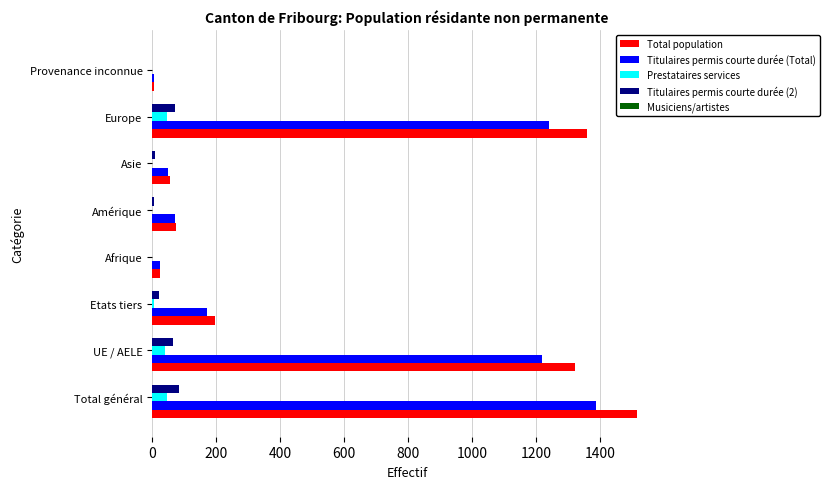

What is the sum of all Titulaires permis courte durée (Total) values?

4164